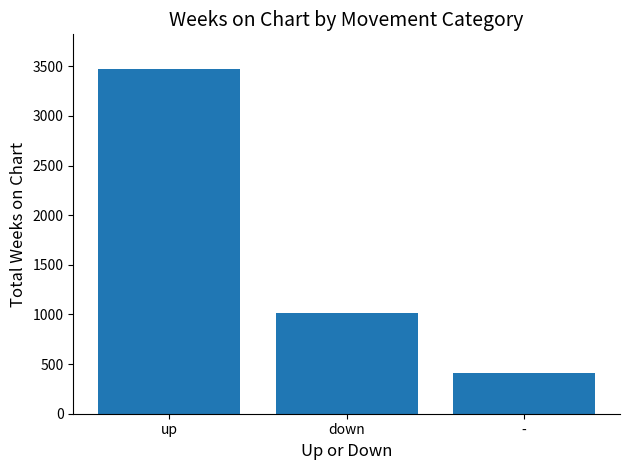

True or false: the data shows 5145 at up.

False